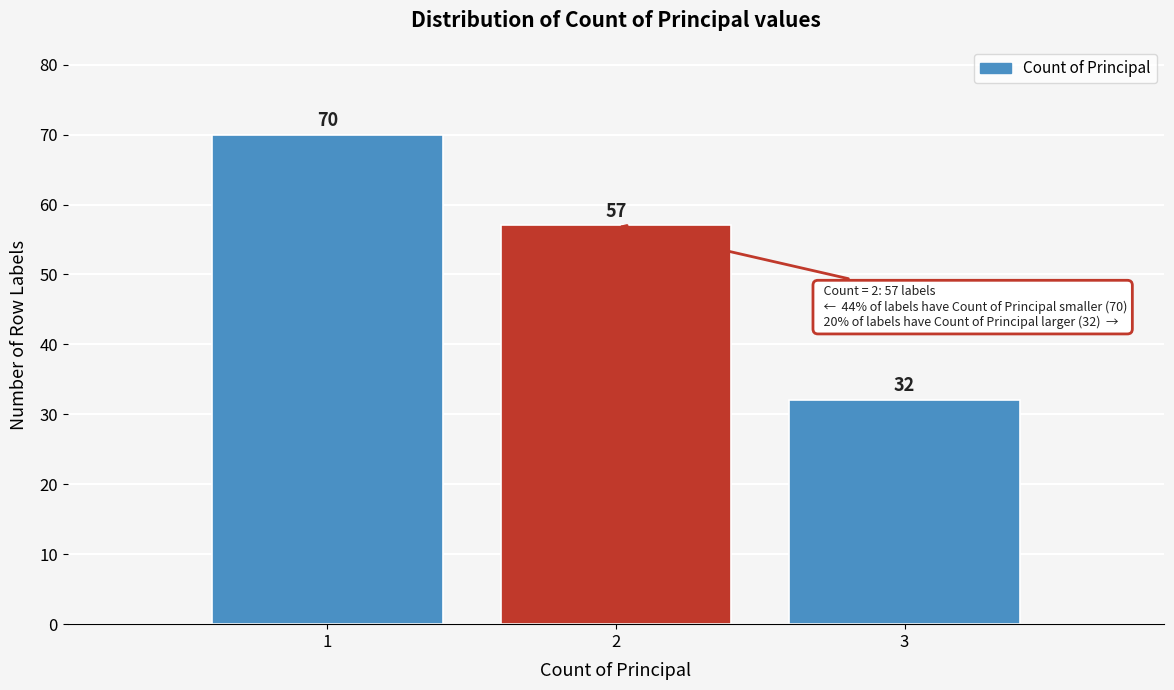

Reading left to right, what are all the values shown in this chart?

70	57	32